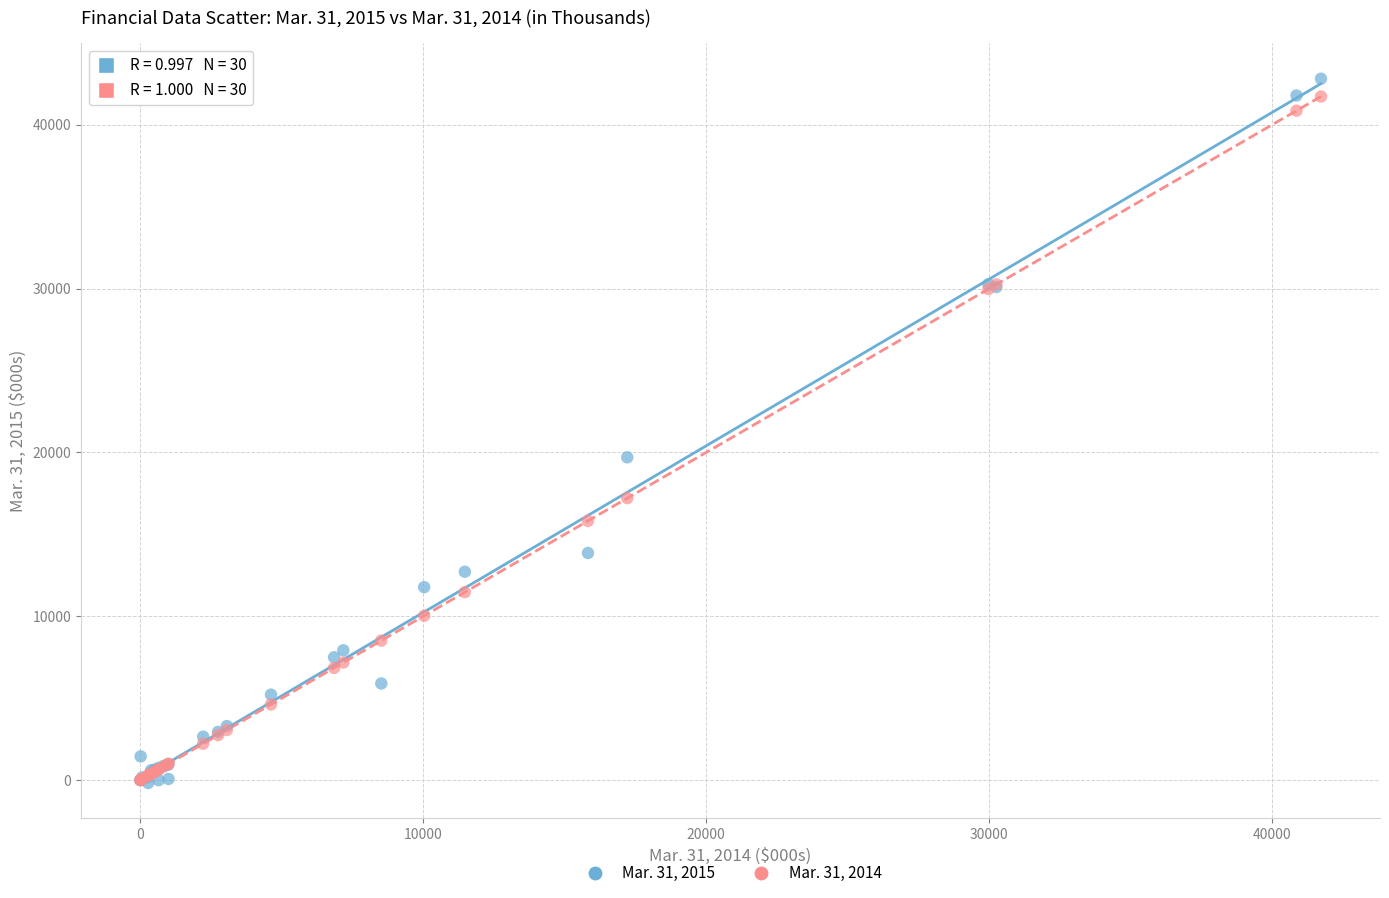

Across all series, what Y value is closest to 21320?

19703